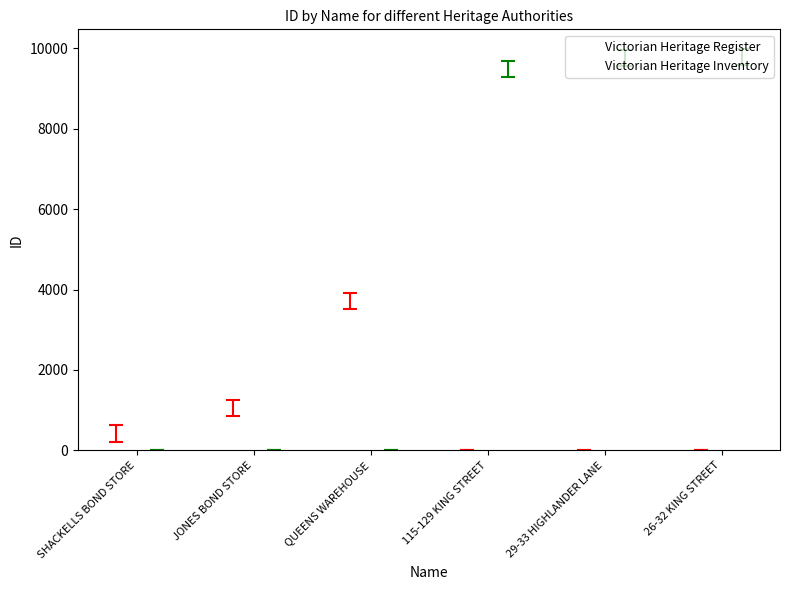

Between 115-129 KING STREET and 29-33 HIGHLANDER LANE, which is larger?

115-129 KING STREET